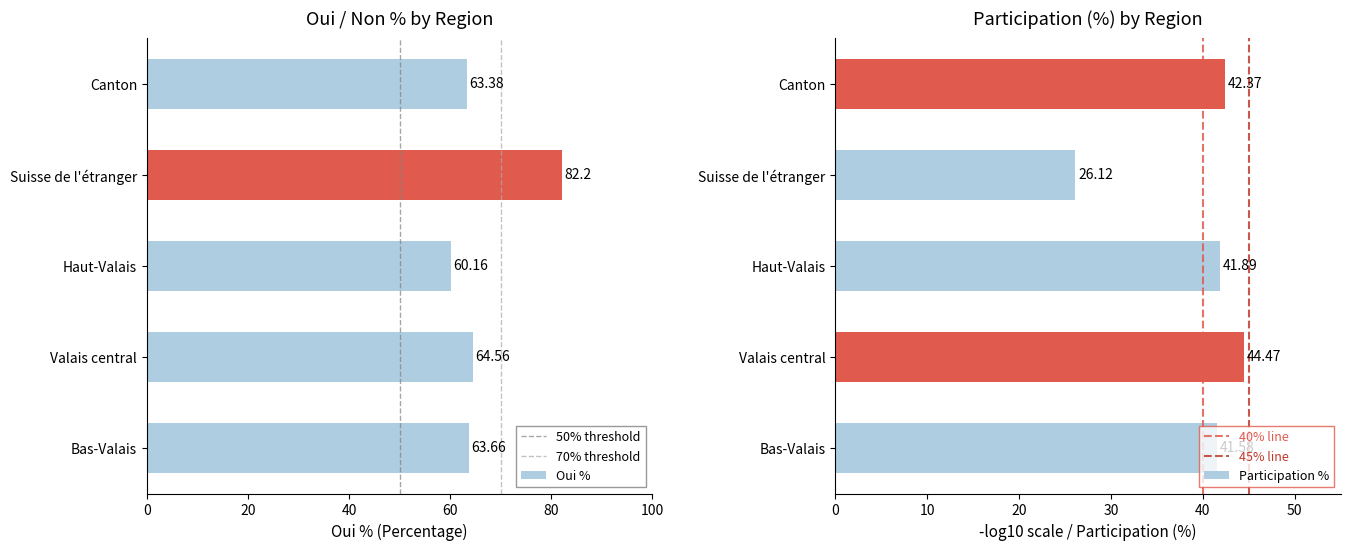

What is the label of the 1st bar from the right?

Canton